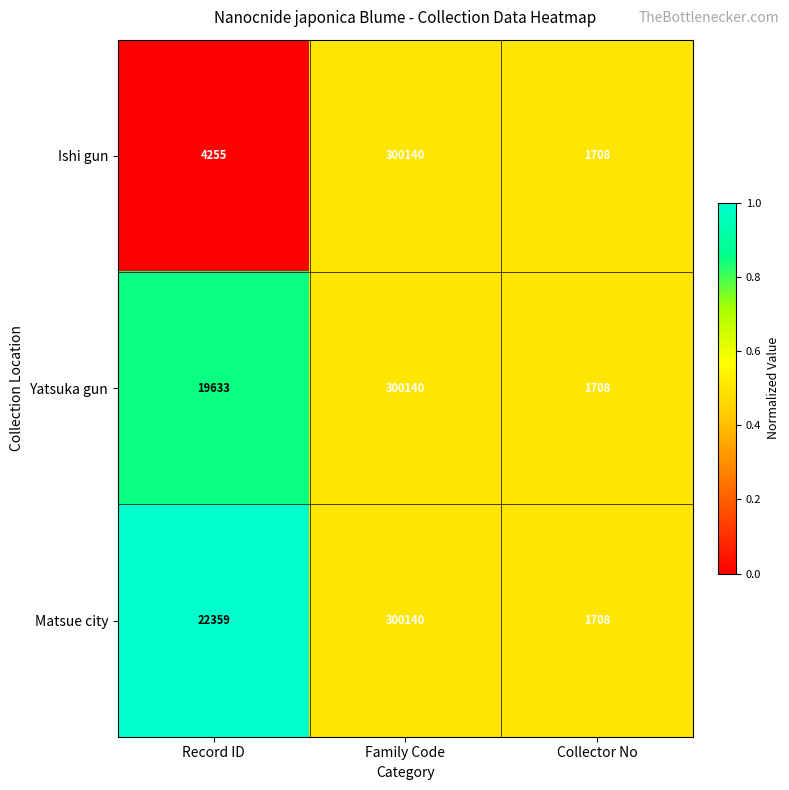

Which label corresponds to the largest value in the chart?

Family Code